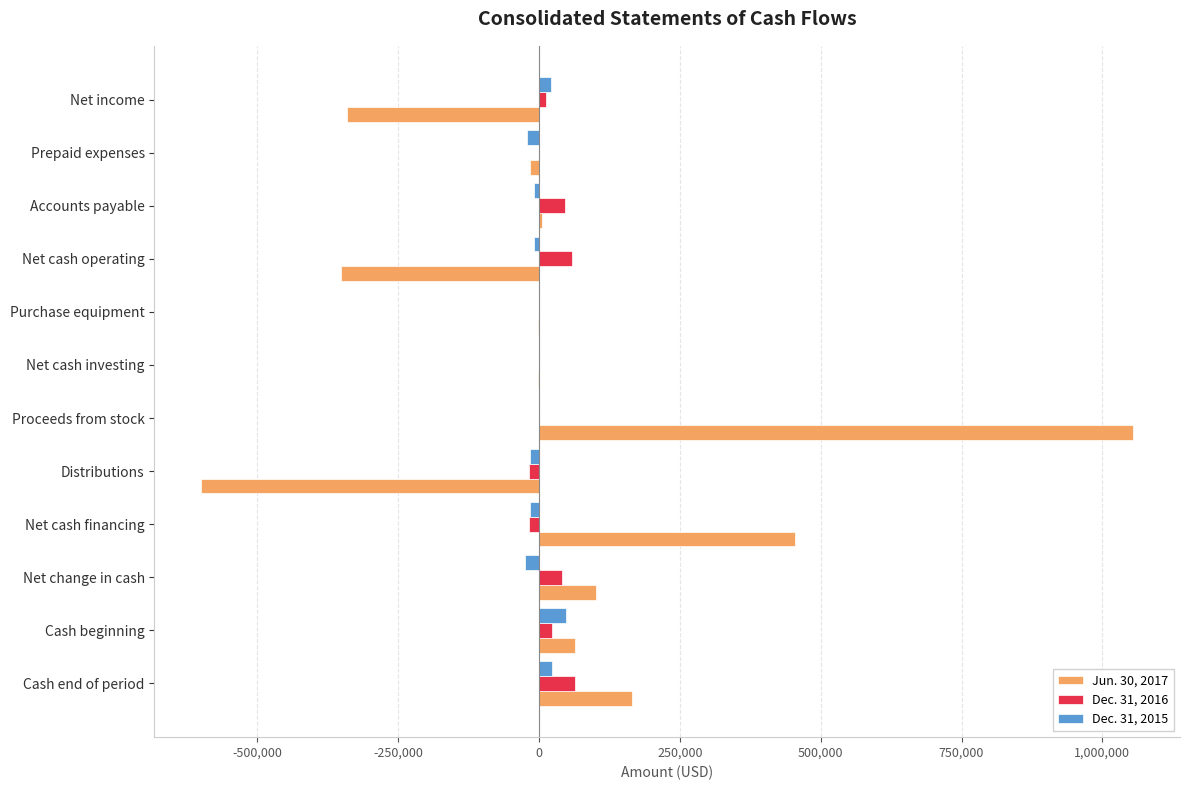

Is the value of Jun. 30, 2017 at Distributions greater than the value of Dec. 31, 2016 at Net cash operating?

No